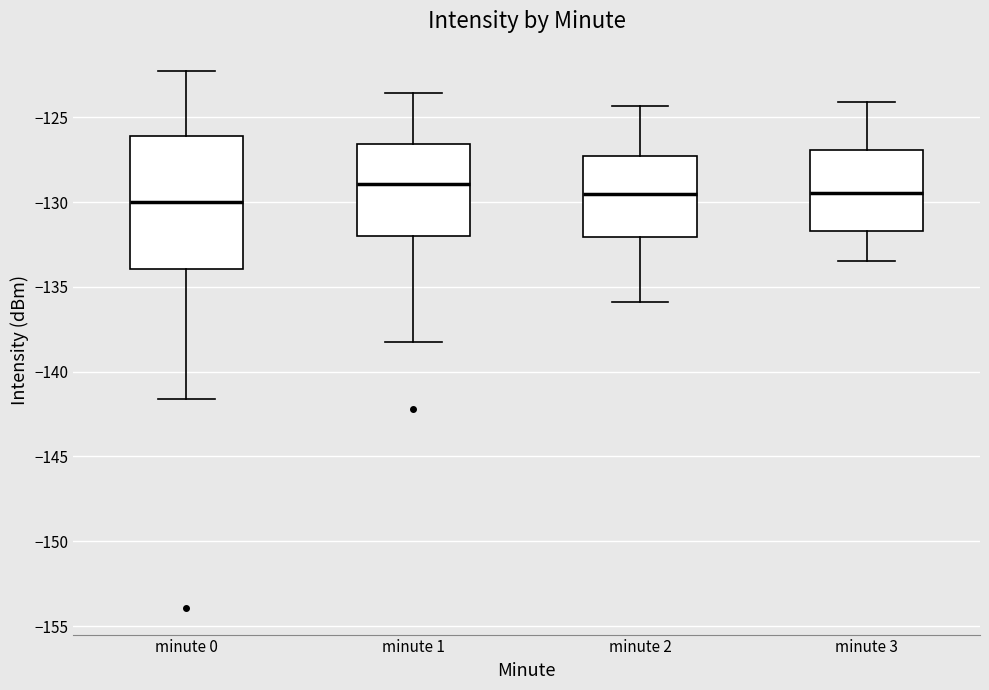

Reading left to right, read every box against the y-axis: the position of its median line, the range the box covers, and the ends of its whiskers. The values are not printed on the chart, so give them approximately, as read against the axis.

minute 0: median -130.0, box -134.0 to -126.0, whiskers -141.5 to -122.5
minute 1: median -129.0, box -132.0 to -126.5, whiskers -138.0 to -123.5
minute 2: median -129.5, box -132.0 to -127.5, whiskers -136.0 to -124.5
minute 3: median -129.5, box -131.5 to -127.0, whiskers -133.5 to -124.0